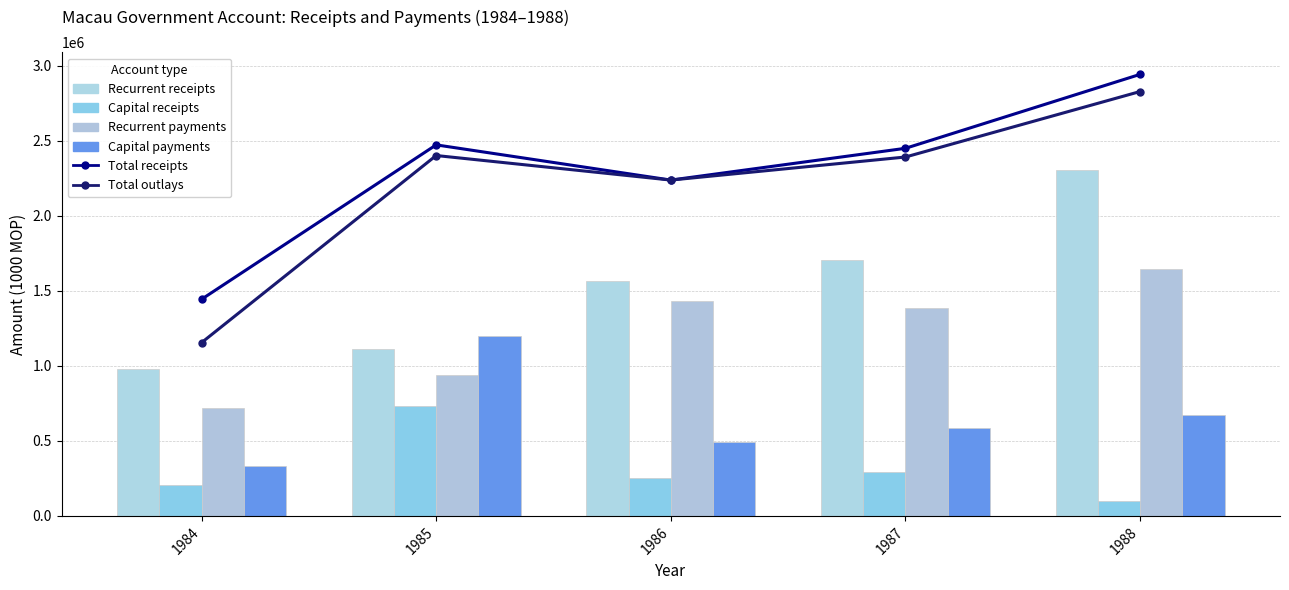

List the series in order of their peak value, highest first.

Total receipts, Total outlays, Recurrent receipts, Recurrent payments, Capital payments, Capital receipts